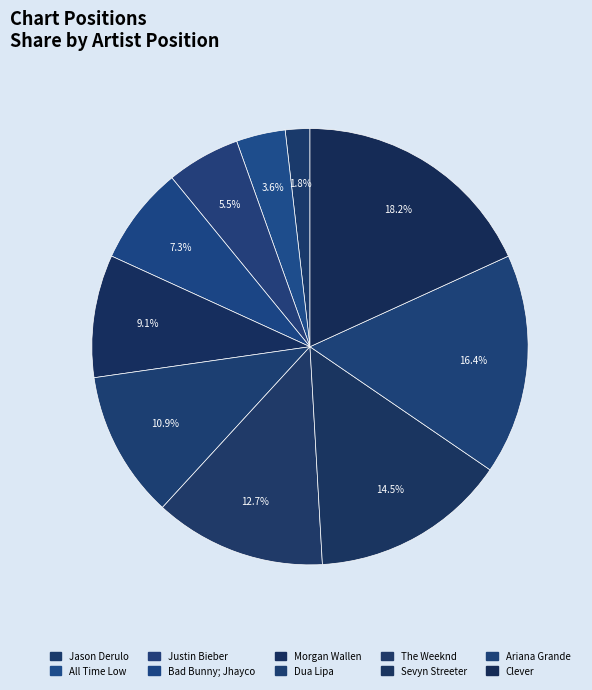

Between The Weeknd and Dua Lipa, which is larger?

The Weeknd